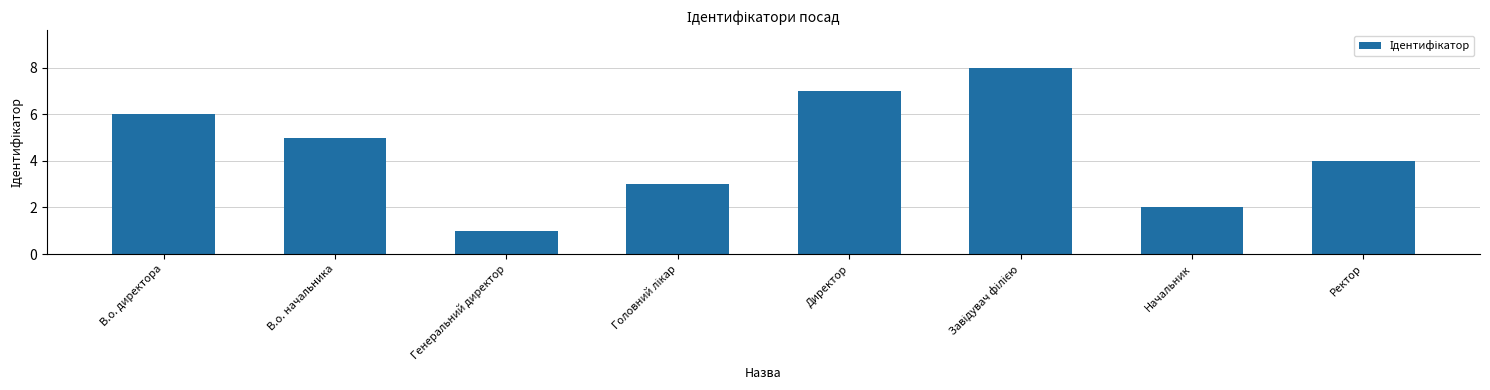

Reading left to right, transcribe all the data shown in this chart.

6	5	1	3	7	8	2	4